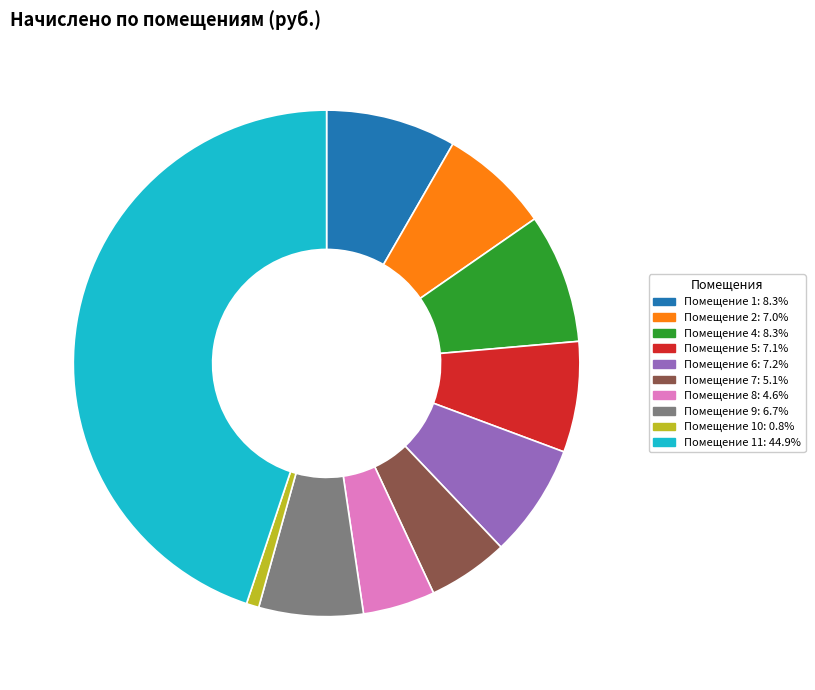

Does any single category account for the majority?

No